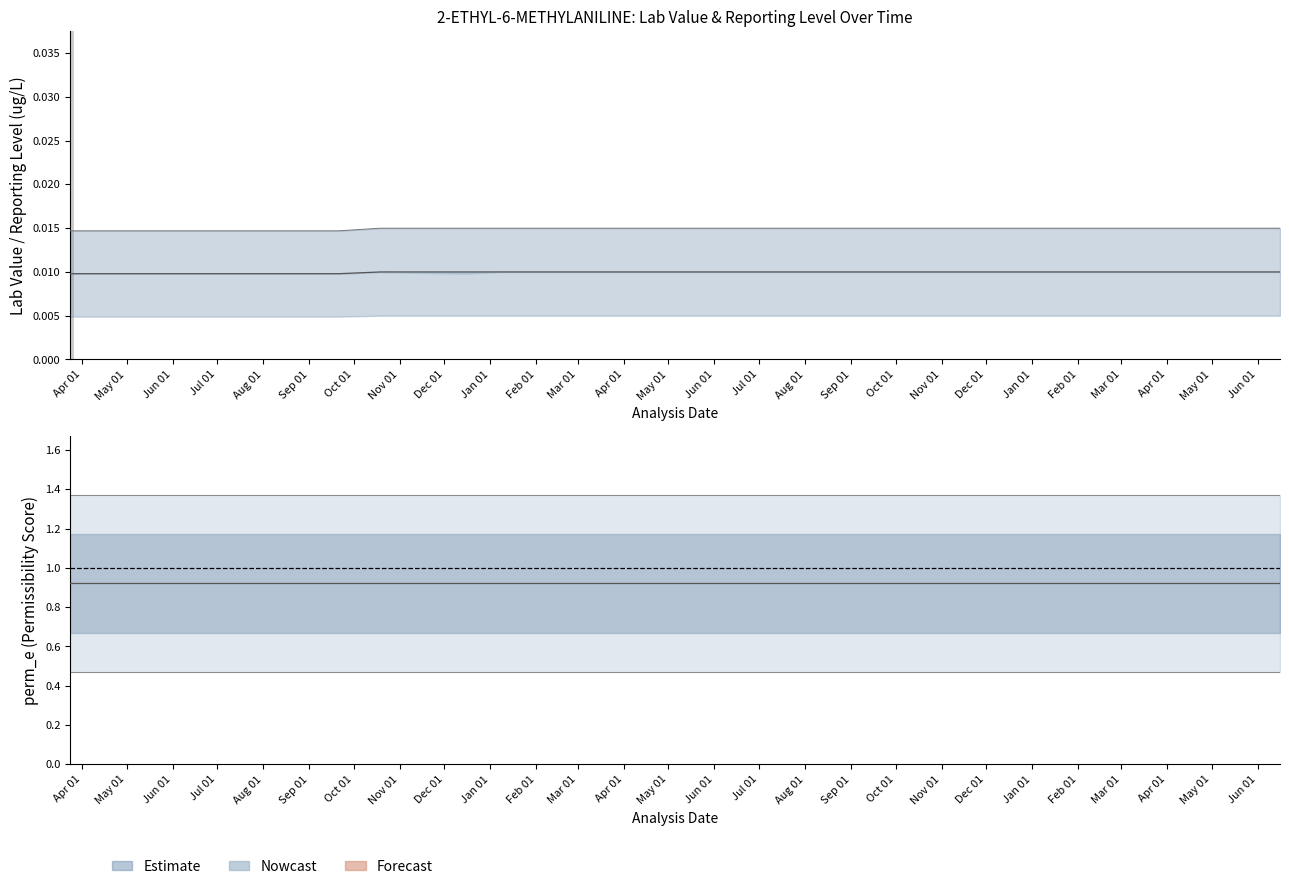

Is it true that the value at Aug 01 is 19.2?

False